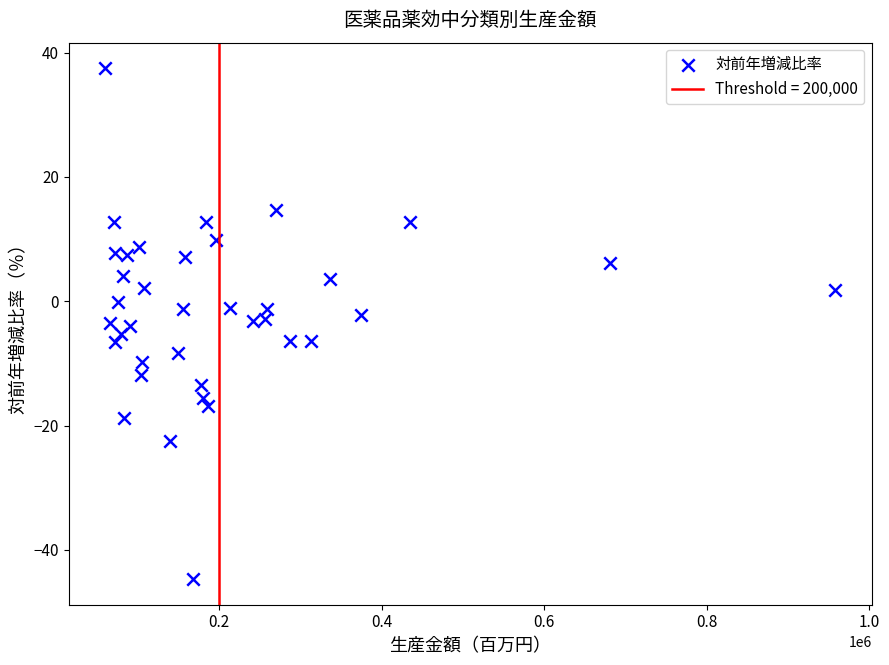

What is the range of X values (max minus min)?

898863.0